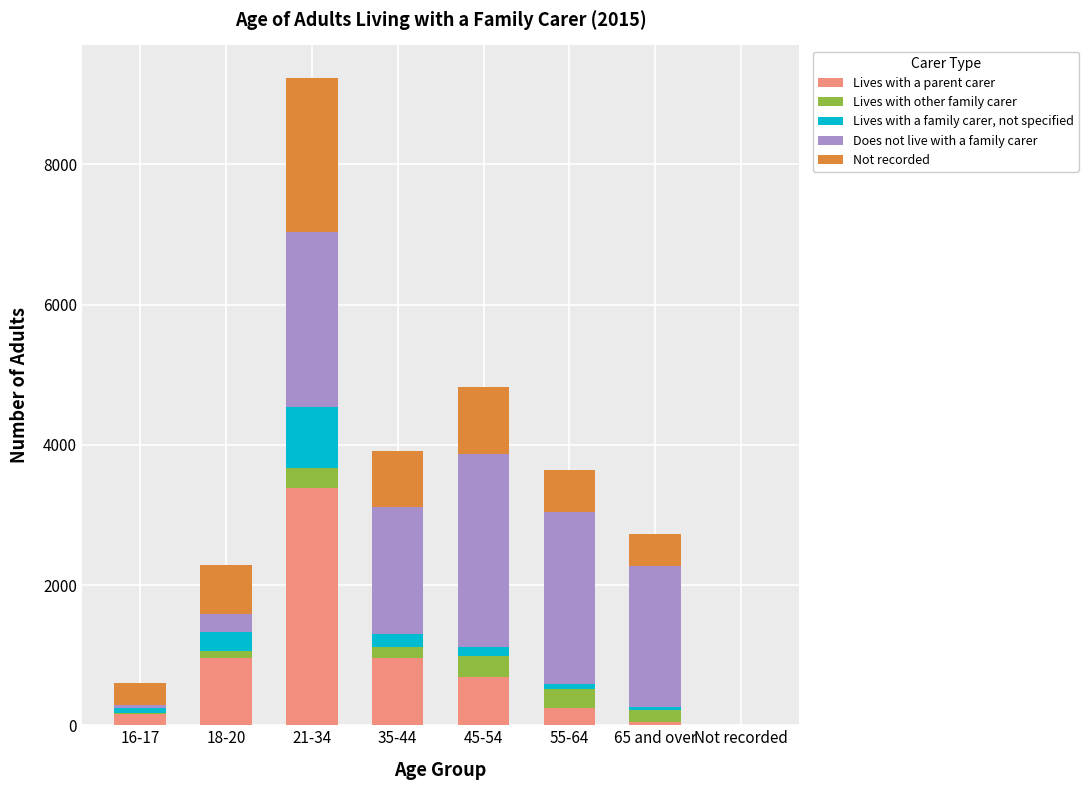

At which label does Lives with a parent carer reach its peak?

21-34